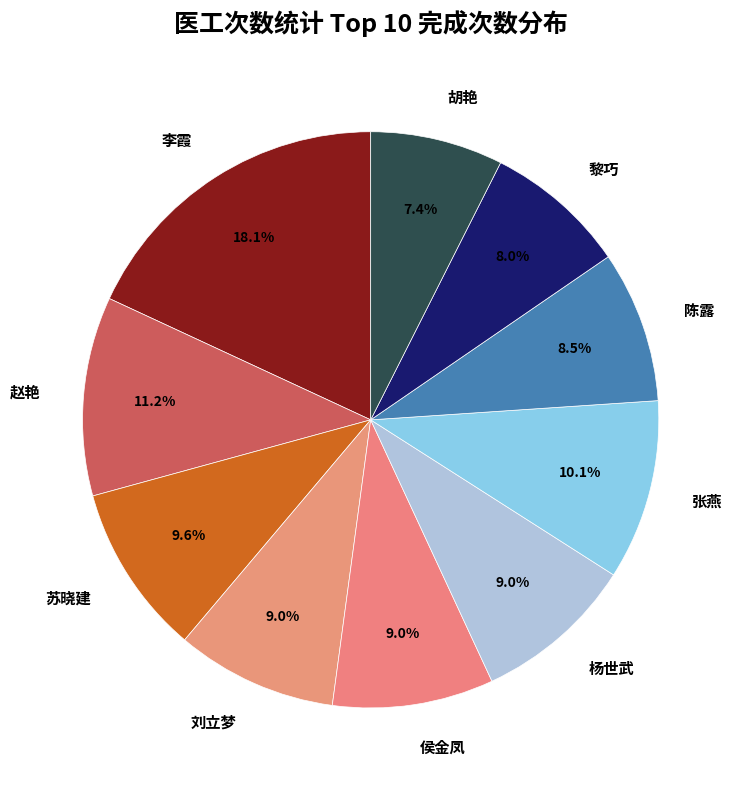

The 陈露 slice represents 23% of the pie. True or false?

False